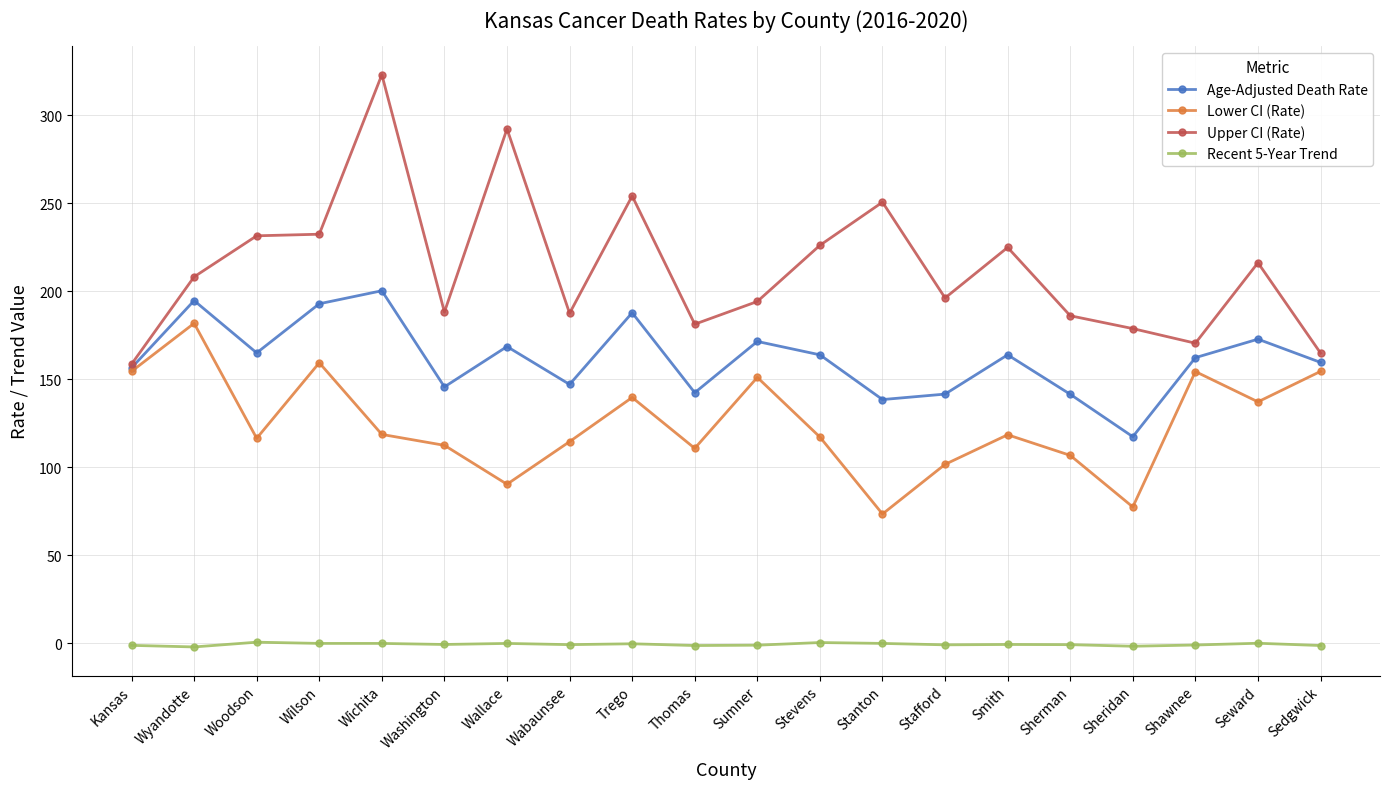

What is the smallest value displayed?

-2.0